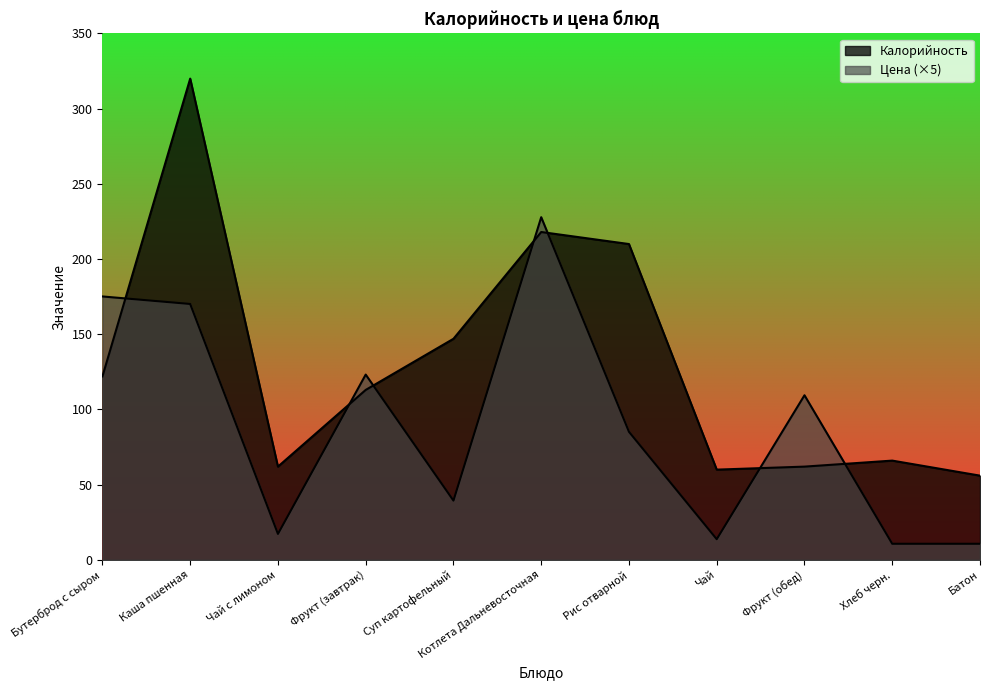

At which category does Калорийность reach its first local peak?

Каша пшенная